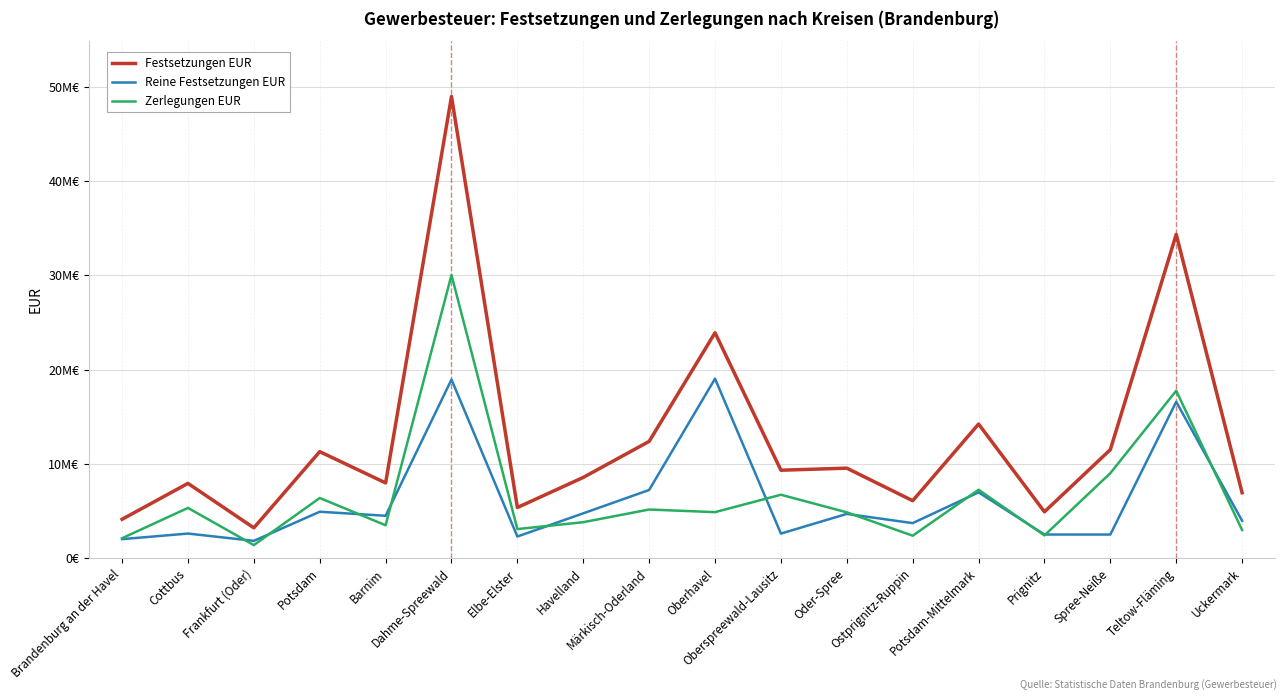

Is this an area chart (filled region under the line)?

No